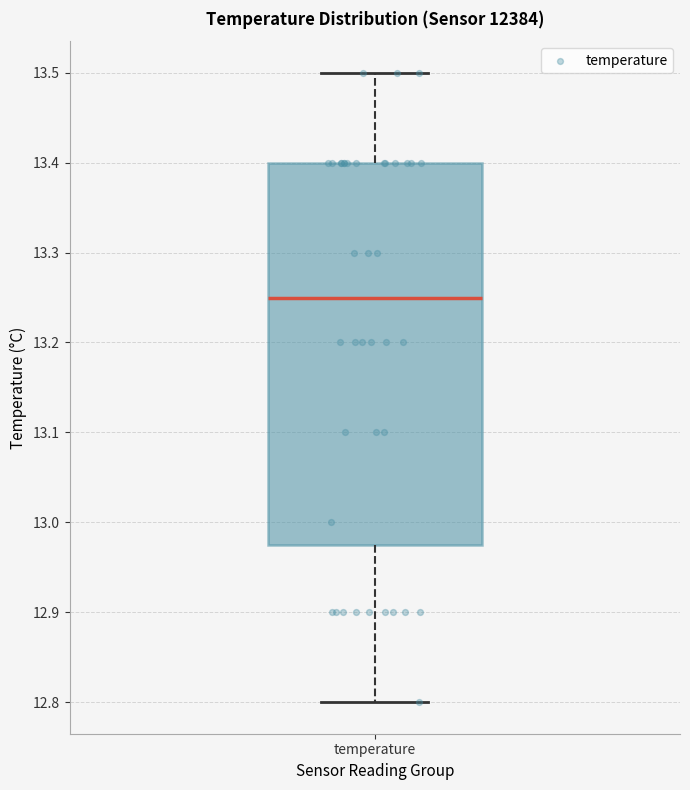

Transcribe this box plot: give where the median line is, the range the box spans, and where the two whiskers end, as read against the y-axis. The values are not printed on the chart, so give them approximately, as read against the axis.

median 13.25, box 12.98 to 13.40, whiskers 12.80 to 13.50